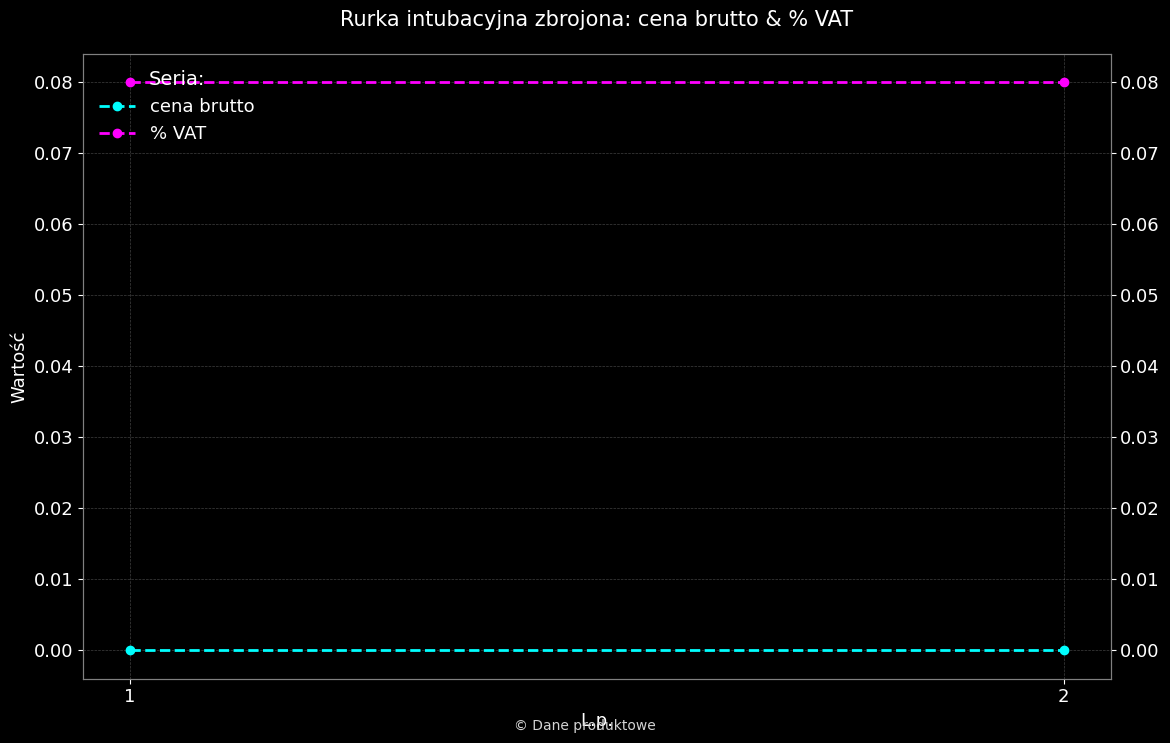

What value does the % VAT series have at 1?

0.1